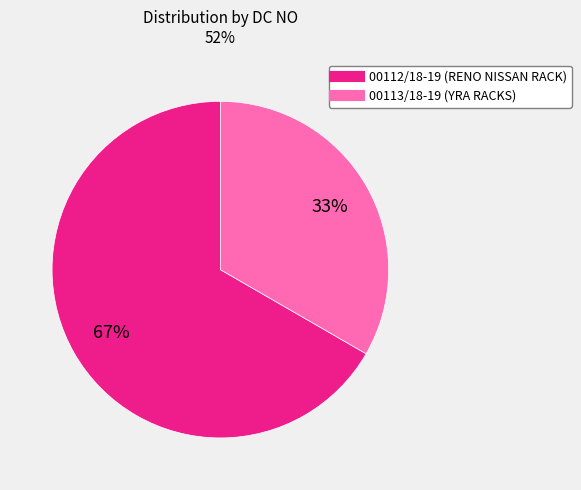

True or false: 00112/18-19 accounts for 67% of the total.

True